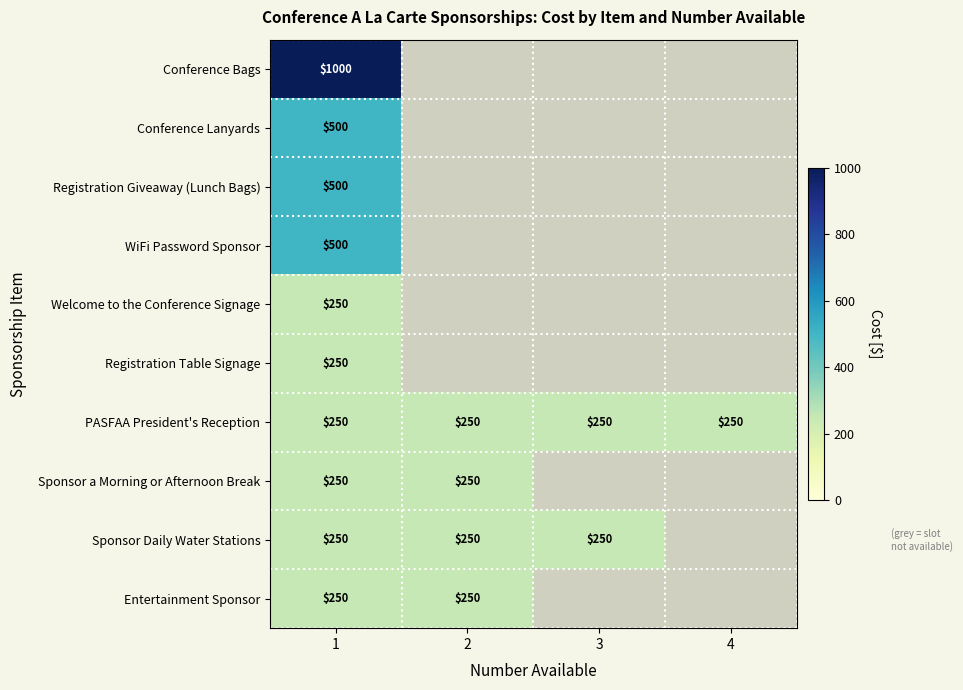

What is the smallest value displayed?

250.0